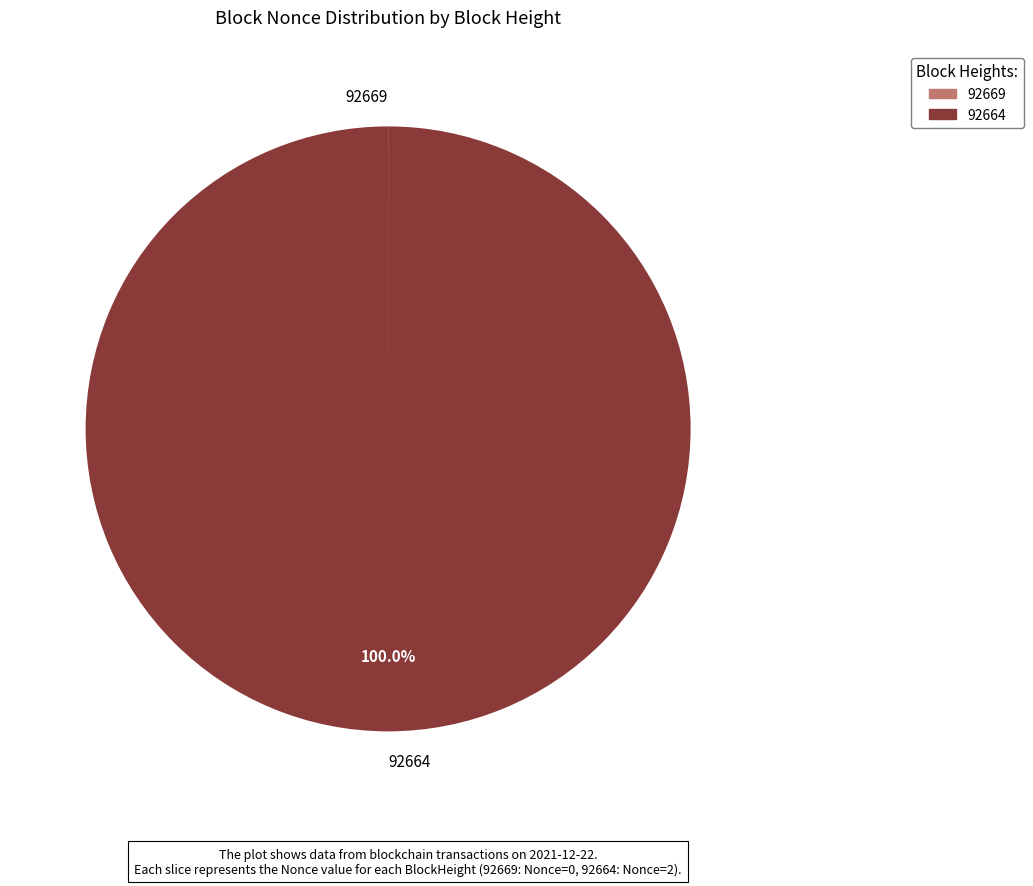

Which slice is the largest?

92664